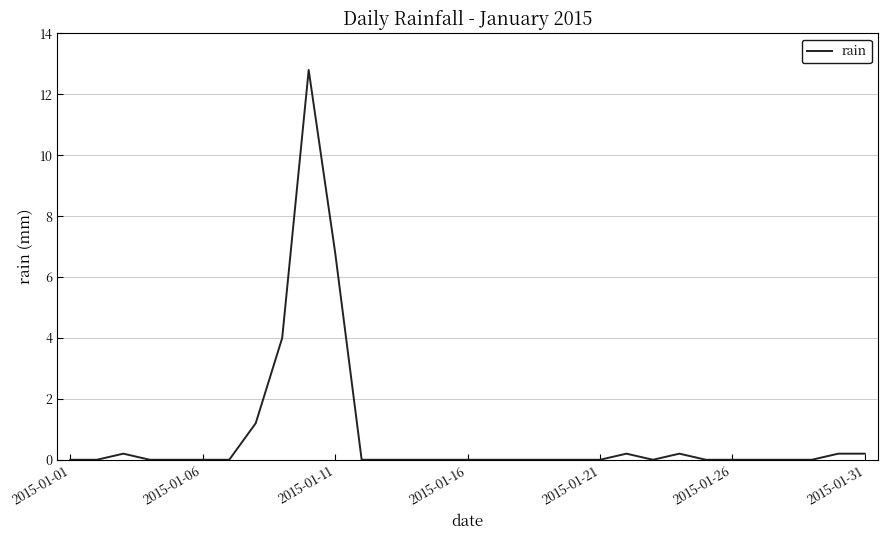

What is the greatest value displayed?

12.8